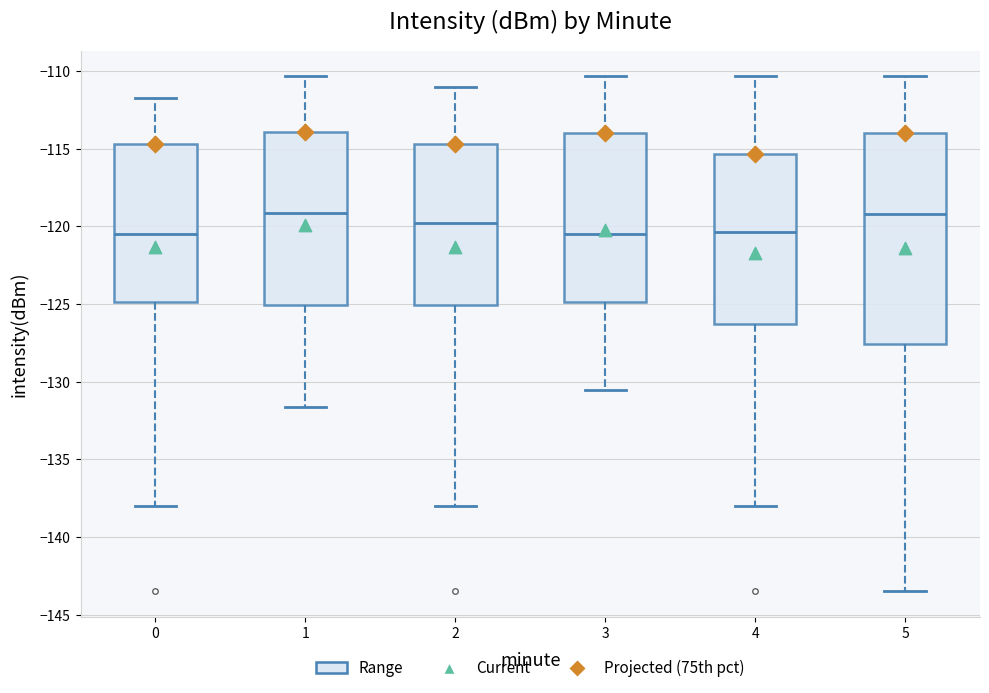

Reading left to right, read every box against the y-axis: the position of its median line, the range the box covers, and the ends of its whiskers. The values are not printed on the chart, so give them approximately, as read against the axis.

0: median -120.5, box -125.0 to -114.5, whiskers -138.0 to -112.0
1: median -119.0, box -125.0 to -114.0, whiskers -131.5 to -110.5
2: median -120.0, box -125.0 to -114.5, whiskers -138.0 to -111.0
3: median -120.5, box -125.0 to -114.0, whiskers -130.5 to -110.5
4: median -120.5, box -126.5 to -115.5, whiskers -138.0 to -110.5
5: median -119.0, box -127.5 to -114.0, whiskers -143.5 to -110.5